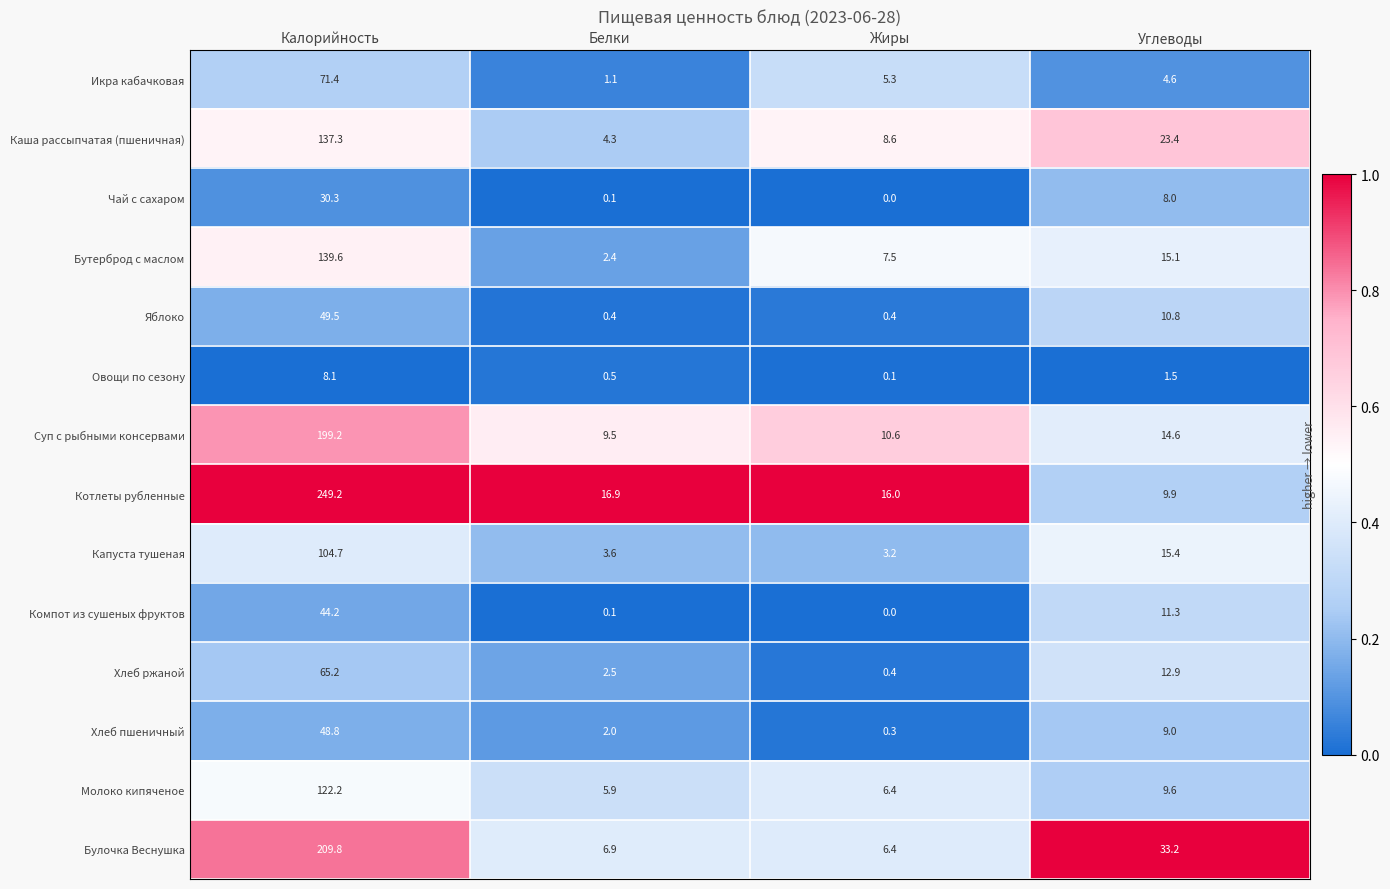

At which category does the chart reach its minimum across all series?

Жиры